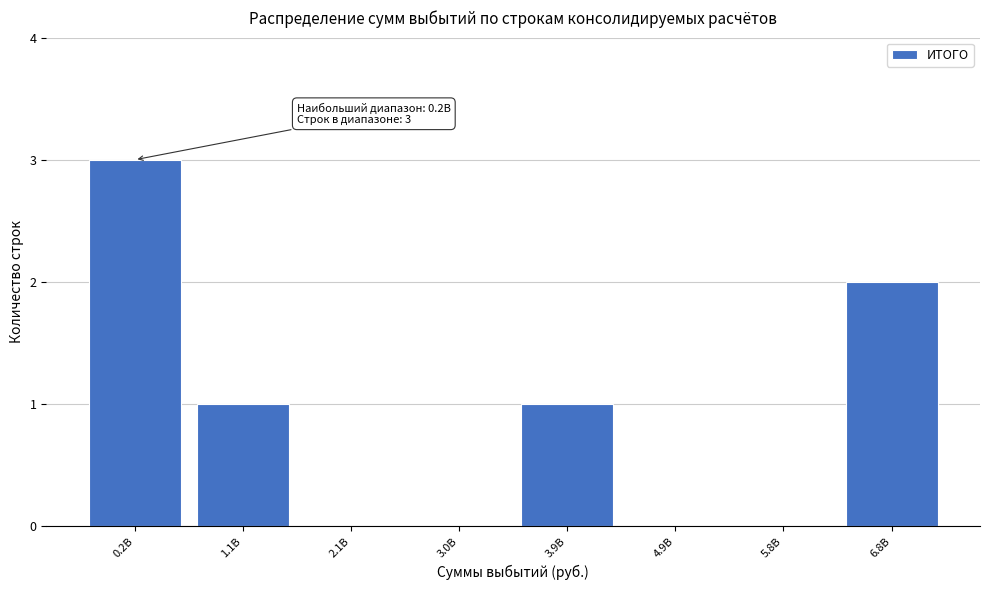

Reading right to left, what are all the values shown in this chart?

6.8B=2	5.8B=0	4.9B=0	3.9B=1	3.0B=0	2.1B=0	1.1B=1	0.2B=3